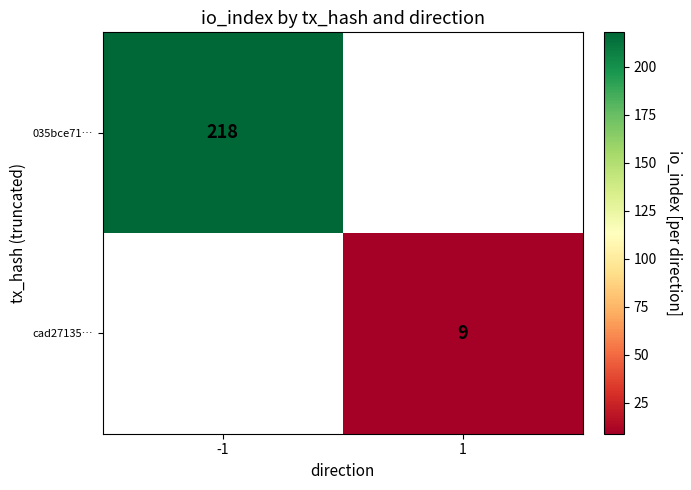

At how many categories does at least one series exceed 134?

1